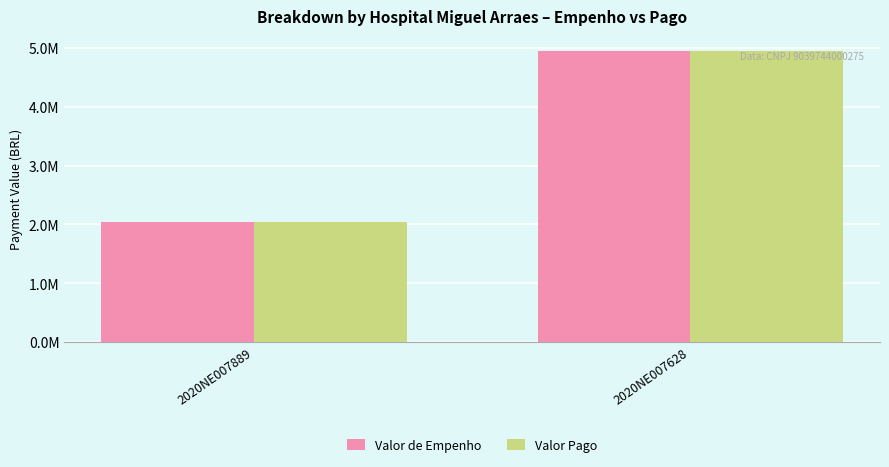

Is it true that Valor Pago equals 4957599.5 at 2020NE007628?

True